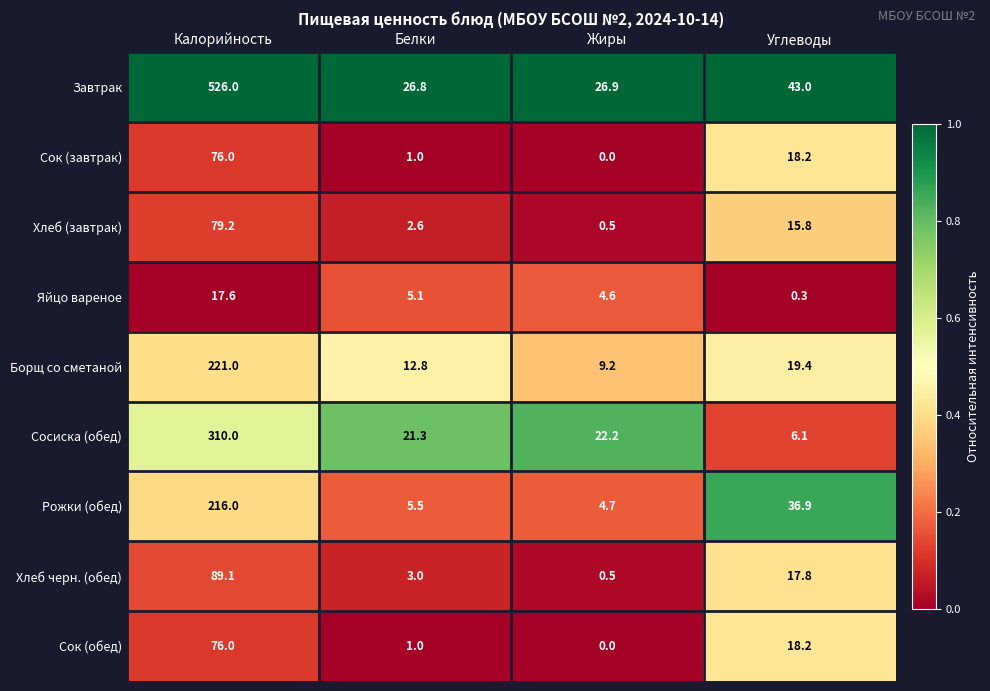

At which label is Завтрак closest to 276?

Углеводы